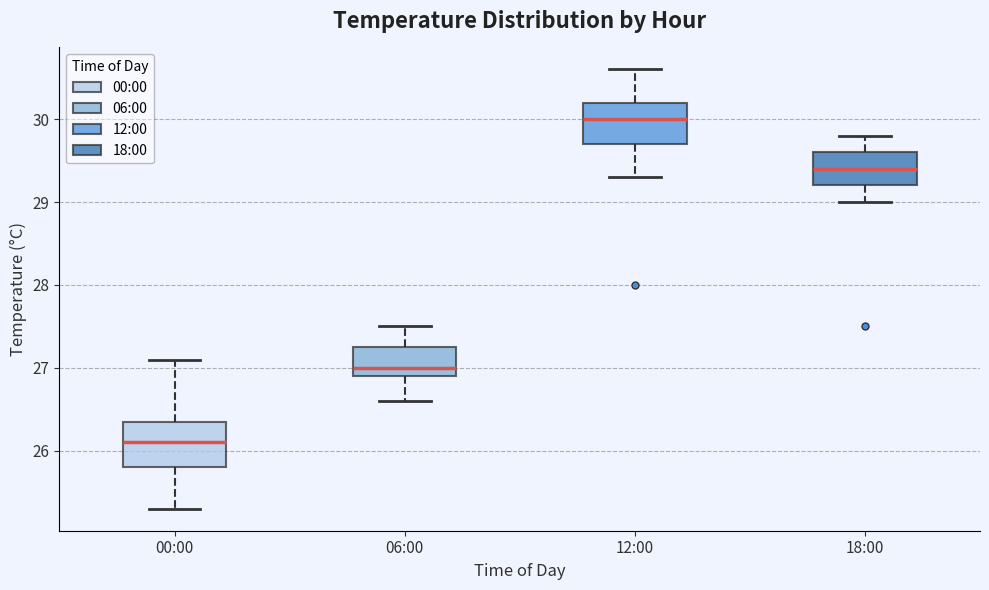

Reading left to right, transcribe this box plot: for each box, give where its median line is, the range the box spans, and where its two whiskers end, as read against the y-axis. The values are not printed on the chart, so give them approximately, as read against the axis.

00:00: median 26.1, box 25.8 to 26.4, whiskers 25.3 to 27.1
06:00: median 27.0, box 26.9 to 27.3, whiskers 26.6 to 27.5
12:00: median 30.0, box 29.7 to 30.2, whiskers 29.3 to 30.6
18:00: median 29.4, box 29.2 to 29.6, whiskers 29.0 to 29.8